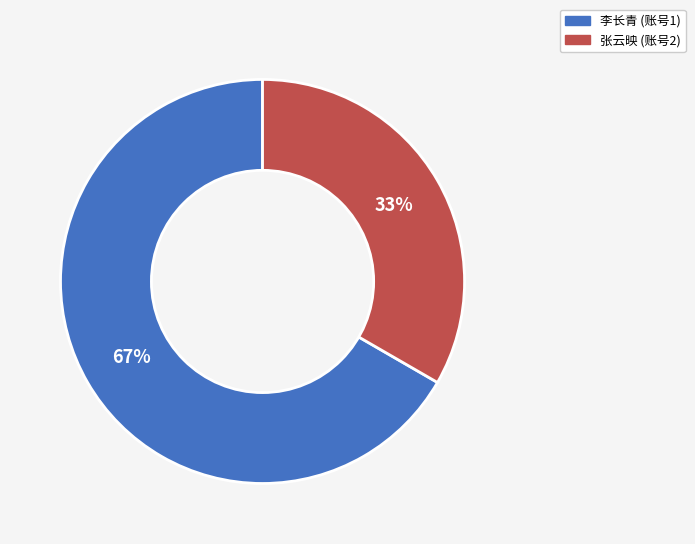

Does any single category account for the majority?

Yes